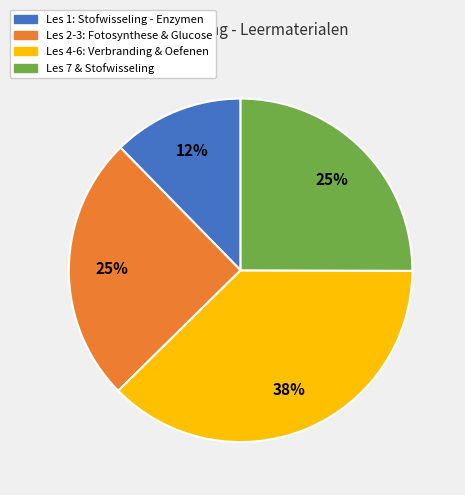

Is there any slice that represents more than half of the pie?

No